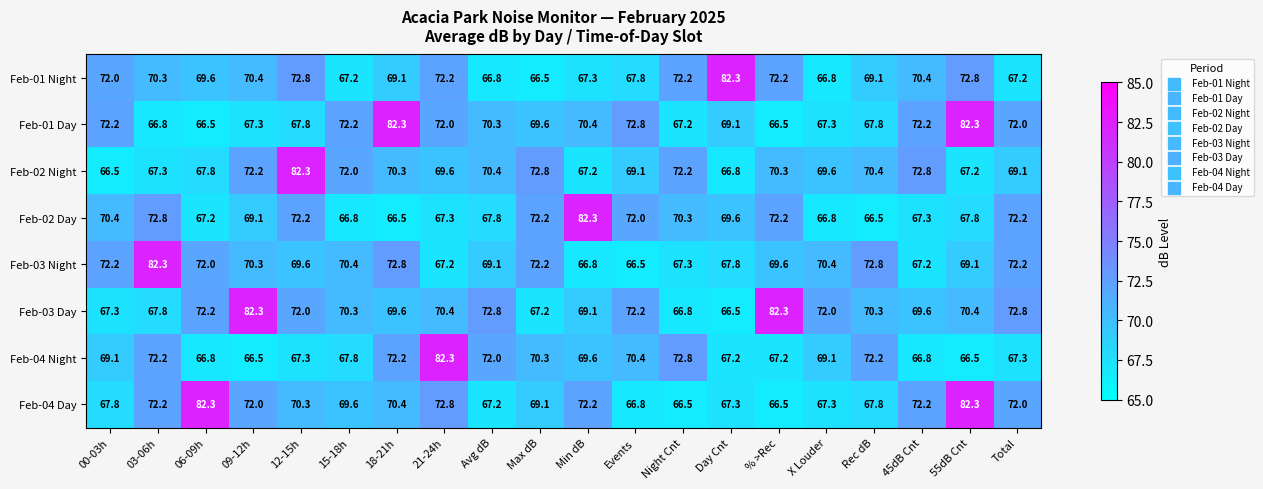

Count the number of categories in the chart.

20